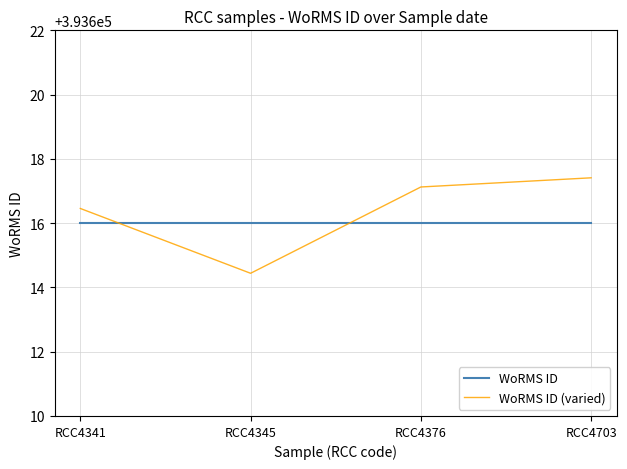

Between which two adjacent categories do WoRMS ID and WoRMS ID (varied) first intersect?

RCC4341 and RCC4345